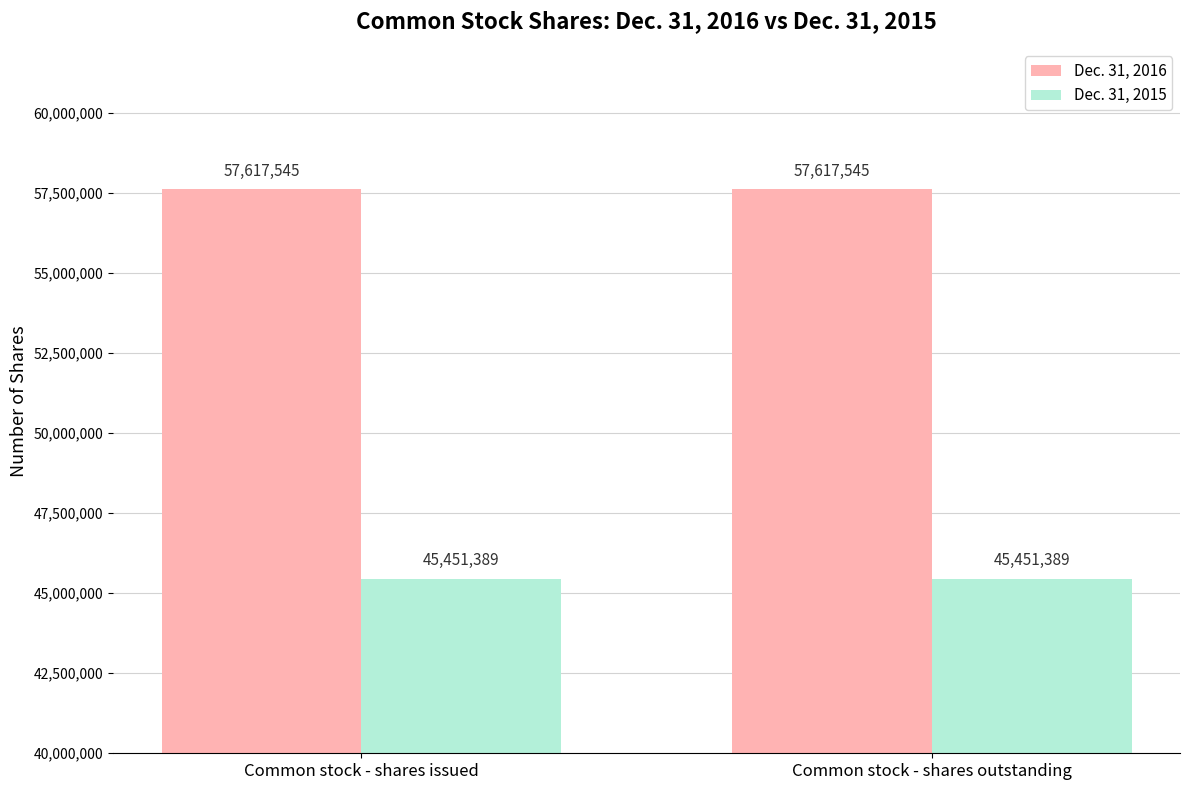

Reading left to right, extract all data points from this chart.

Dec. 31, 2016: 57617545	57617545
Dec. 31, 2015: 45451389	45451389